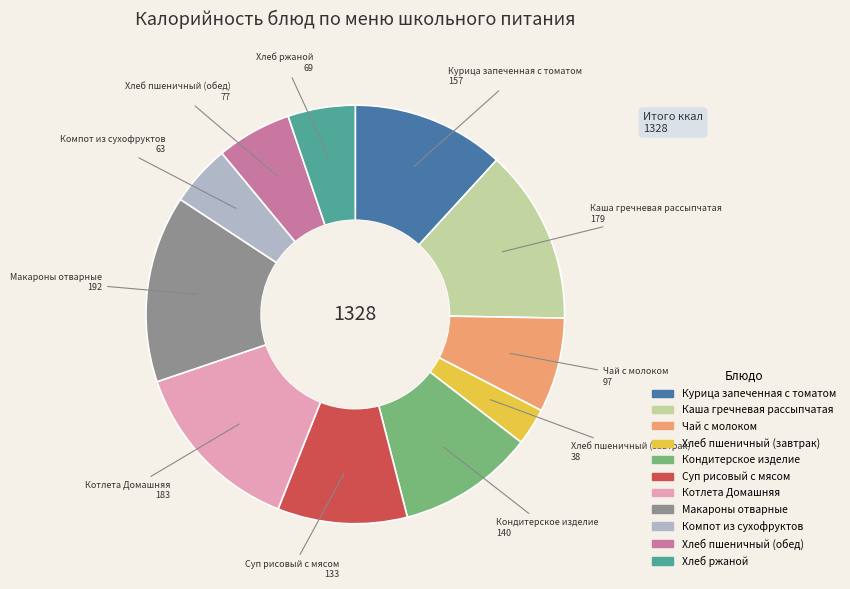

Is Каша гречневая рассыпчатая the majority of the pie?

No